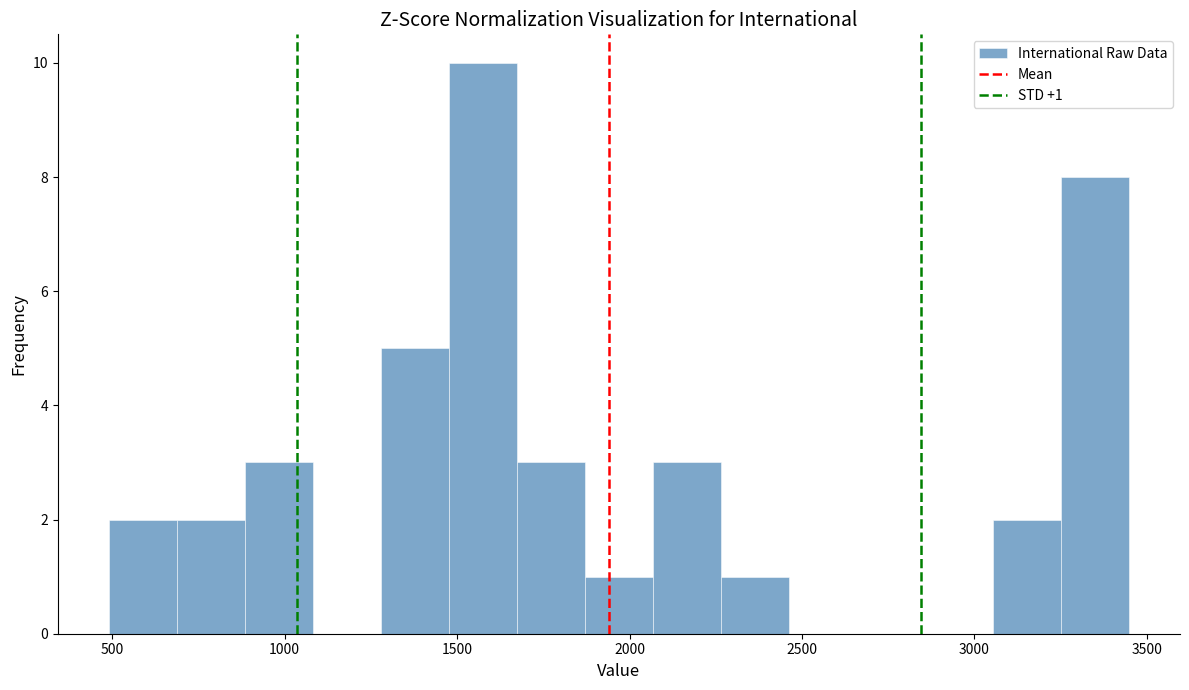

Read against the x-axis, roughly where is the centre of the tallest bar?

1550